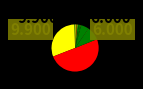

Is there any slice that represents more than half of the pie?

Yes